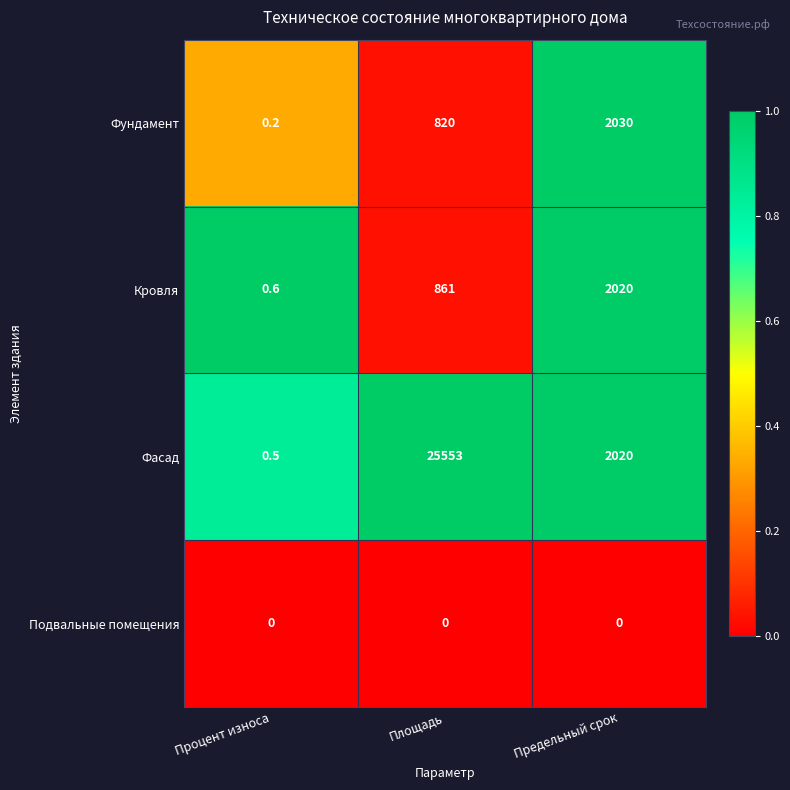

How many distinct data groups are displayed?

4